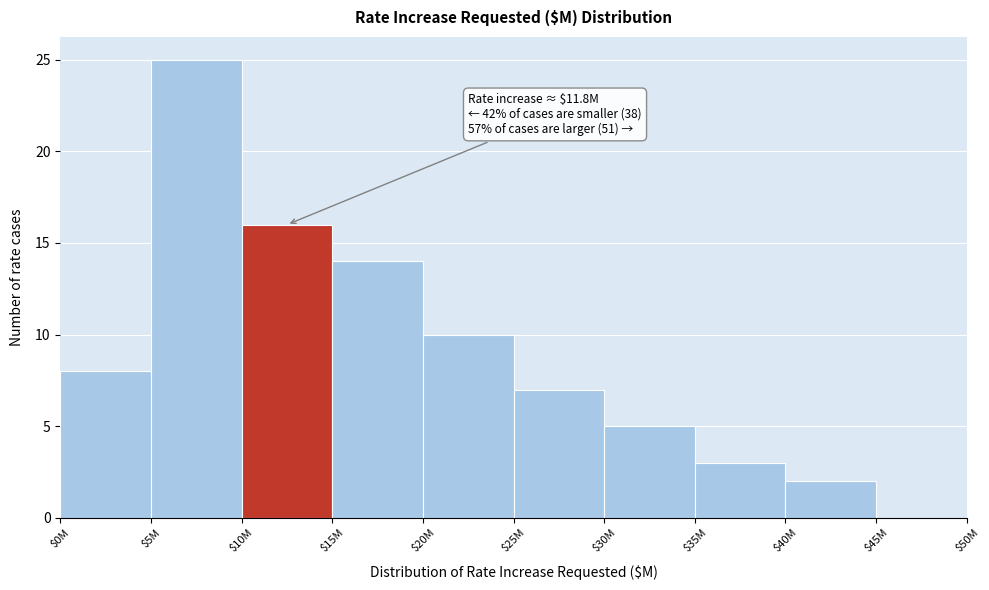

Which label corresponds to the largest value in the chart?

$5M